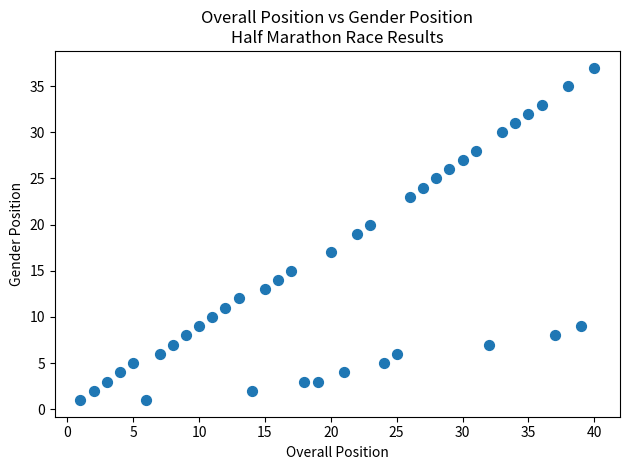

What is the range of X values (max minus min)?

39